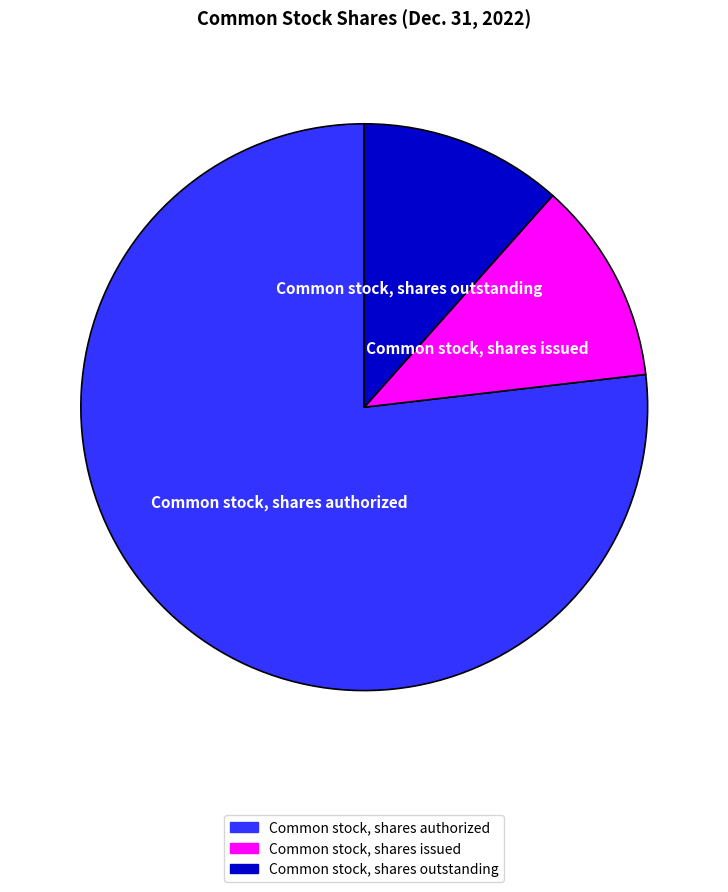

True or false: Common stock, shares outstanding accounts for 12% of the total.

True